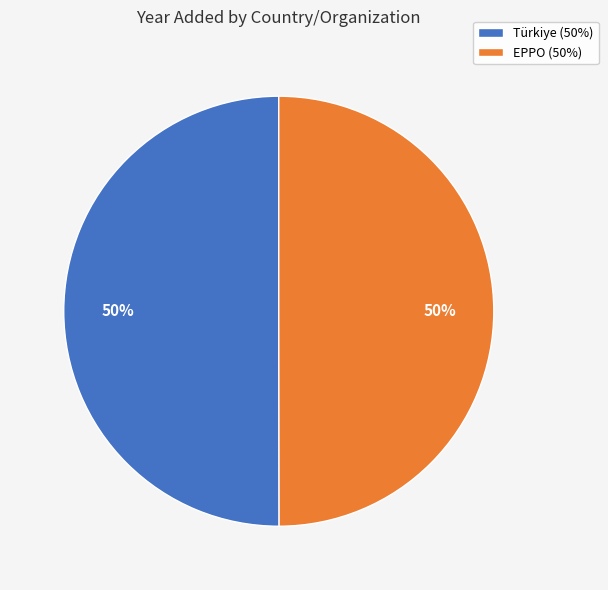

Do EPPO (50%) and Türkiye (50%) together represent more than half of the pie?

Yes